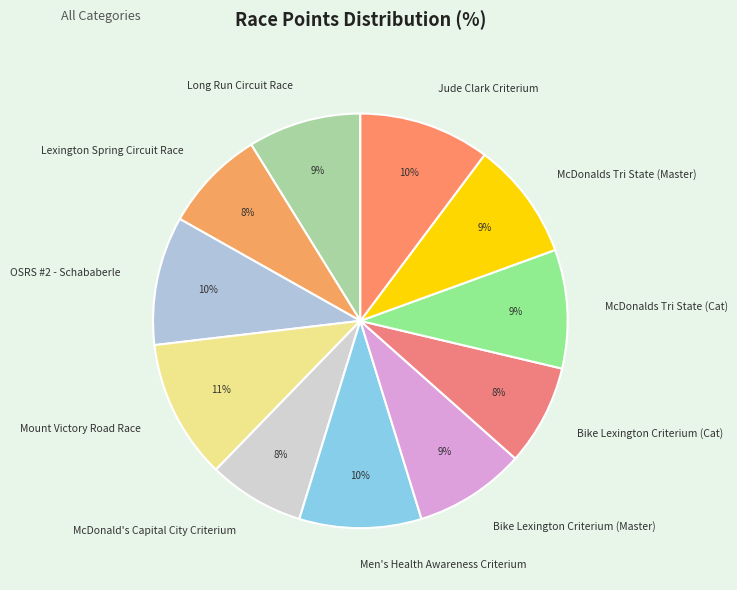

Is the sum of Lexington Spring Circuit Race and Long Run Circuit Race greater than half?

No